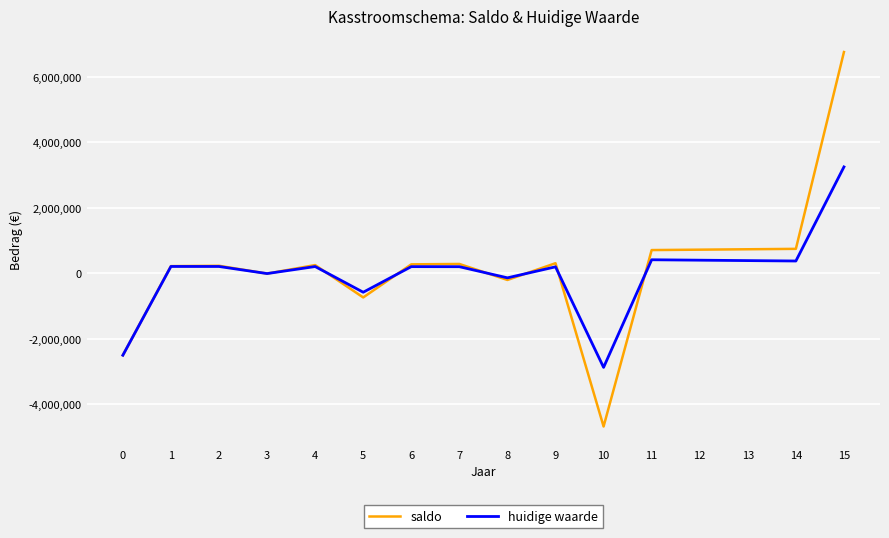

What is the difference between the saldo values at 3 and 13?

743600.6